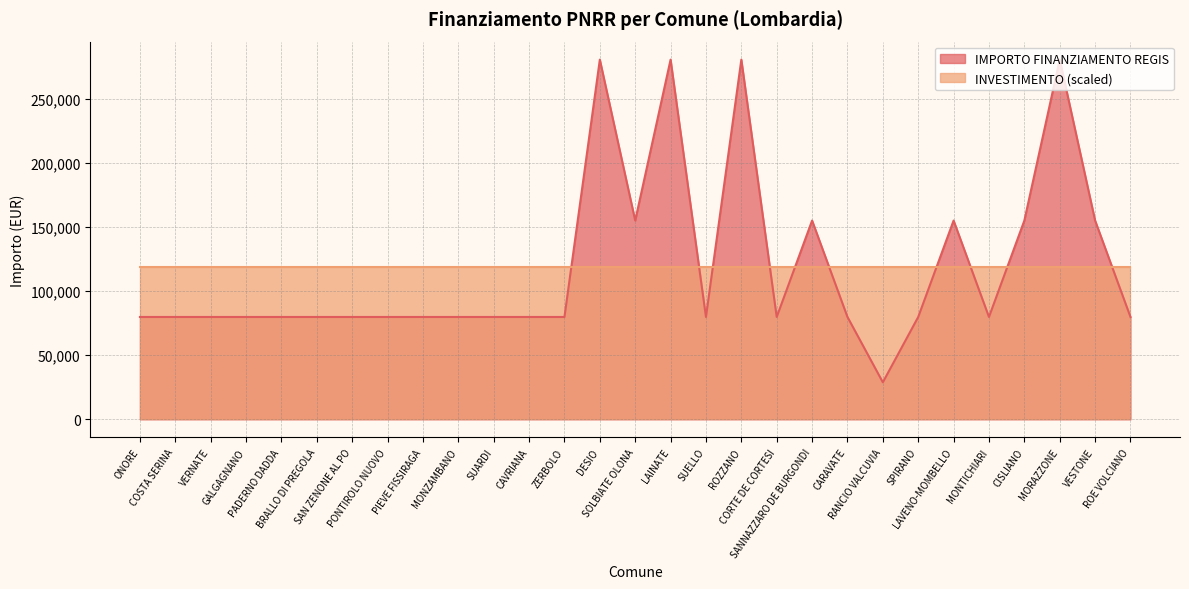

Where is the data nearest to the value 154917?

SOLBIATE OLONA